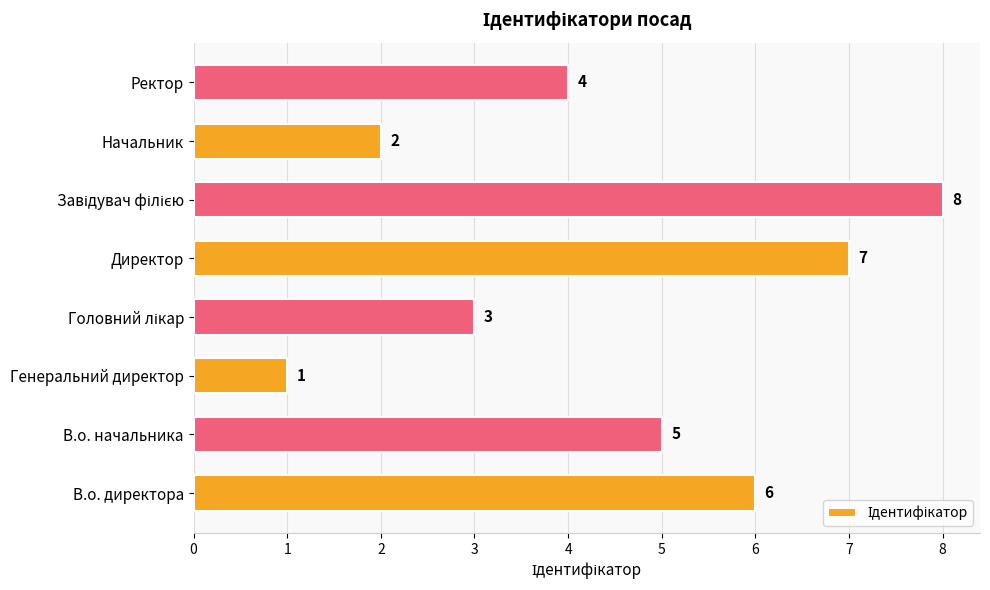

How many values are between 3 and 7?

5